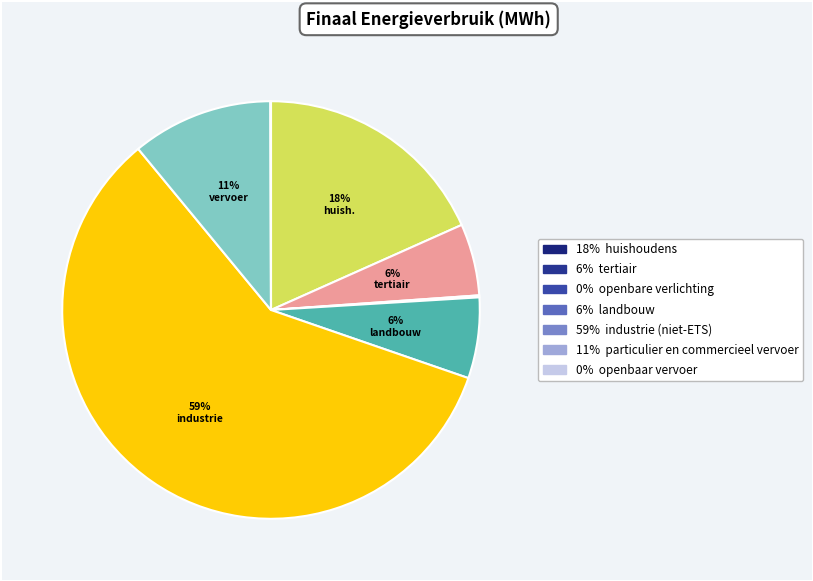

To the nearest percent, what is the average slice percentage?

14%